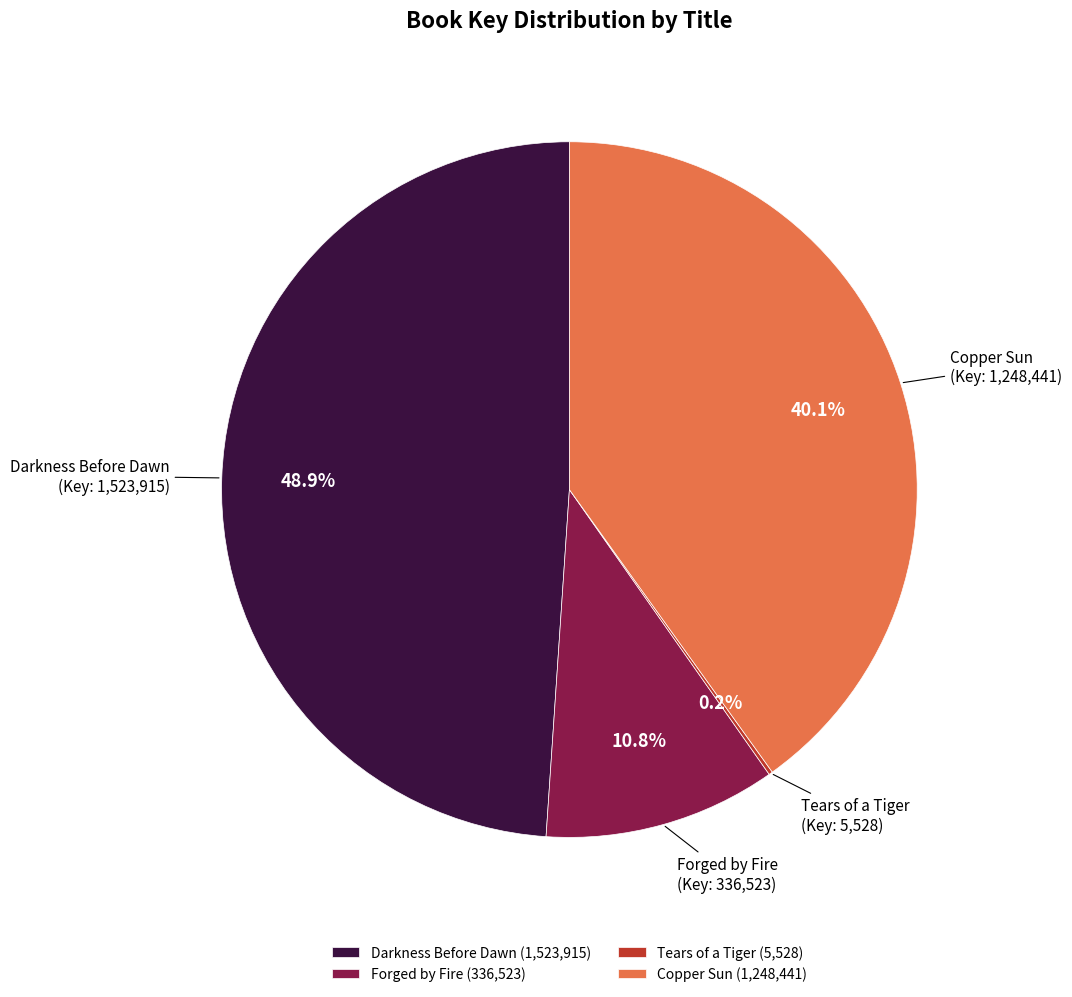

Is Darkness Before Dawn the majority of the pie?

No